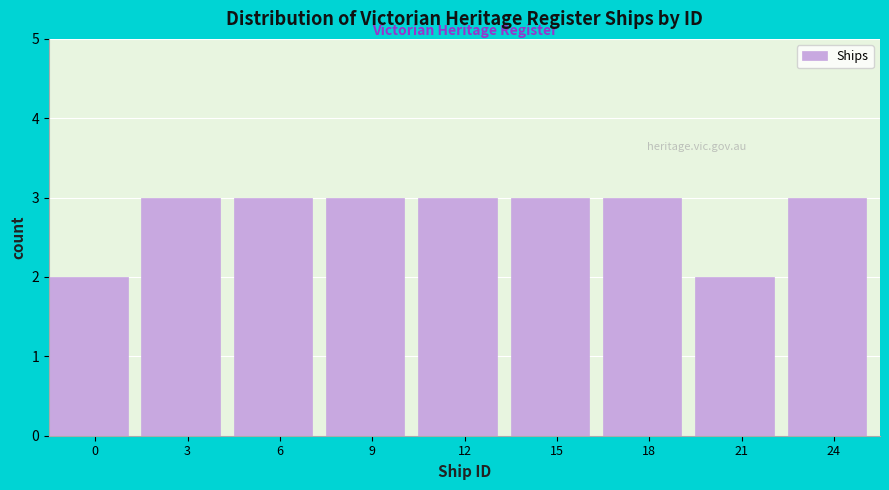

Reading left to right, extract all data points from this chart.

2	3	3	3	3	3	3	2	3